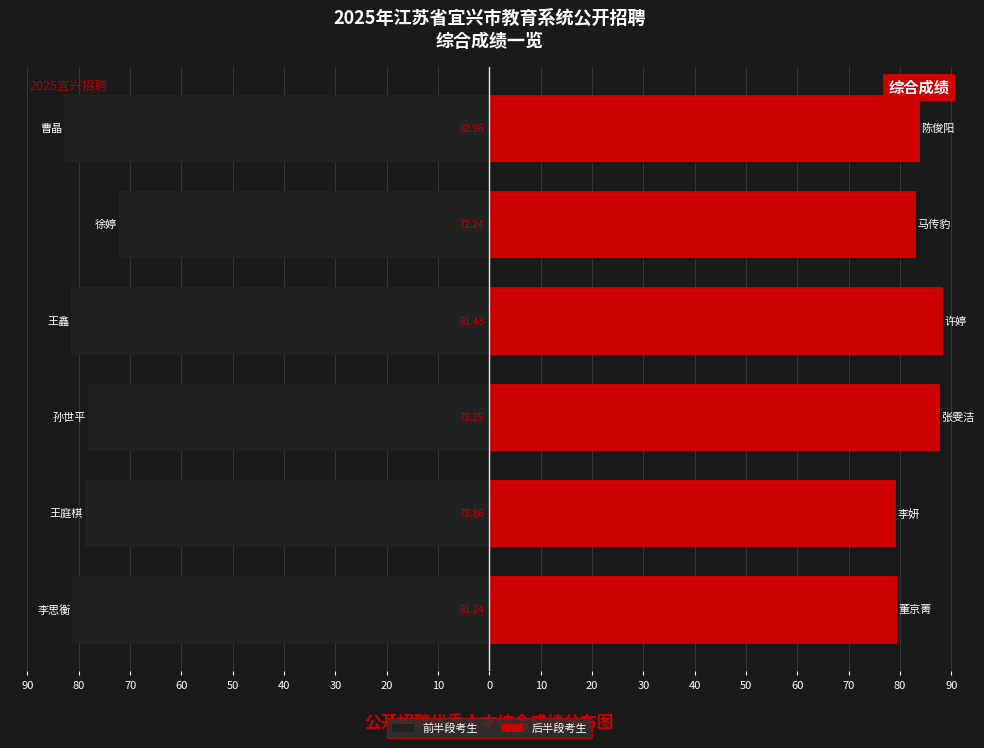

What value does the 前半段考生 series have at 60?

-81.4